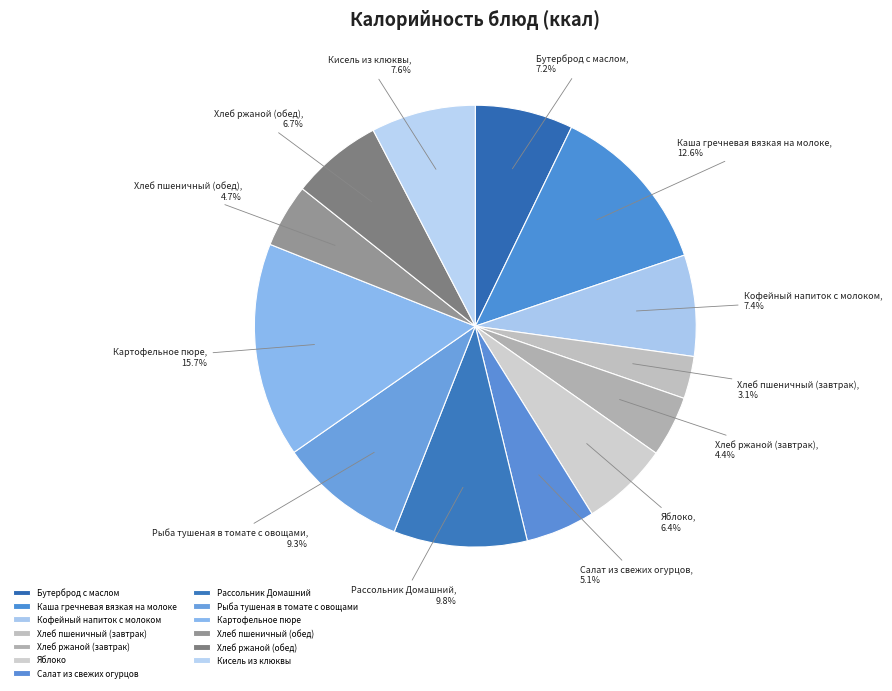

Is the sum of Бутерброд с маслом and Хлеб пшеничный (завтрак) greater than half?

No